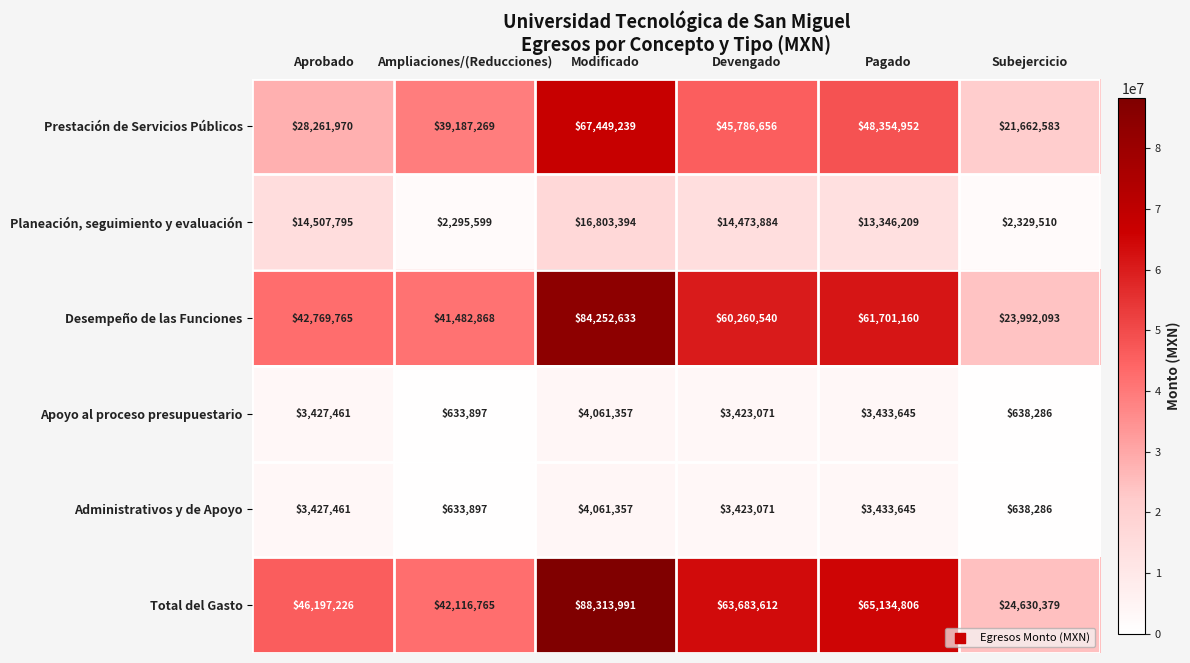

At which category is the sum across all series the highest?

Modificado